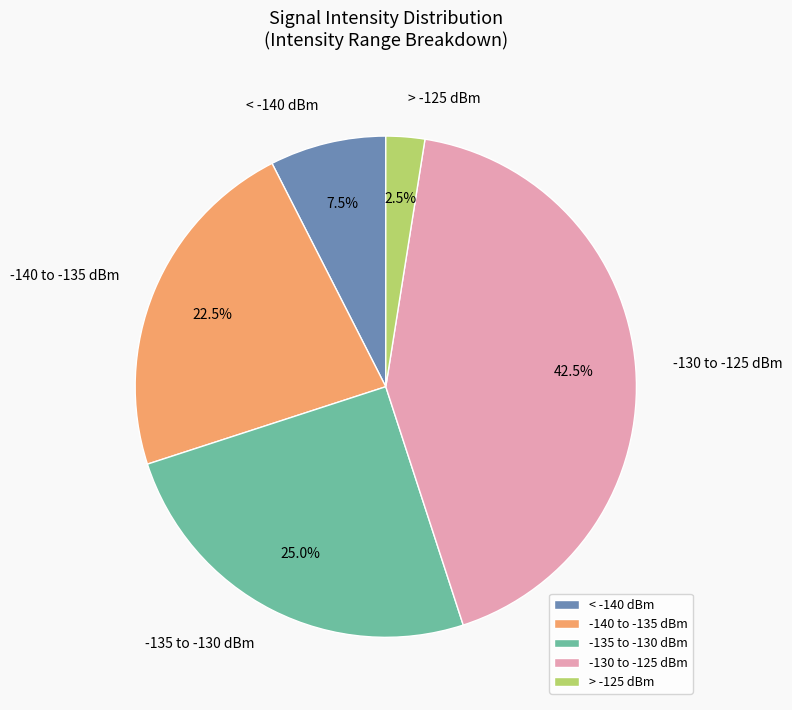

What is the smallest slice in the pie chart?

> -125 dBm